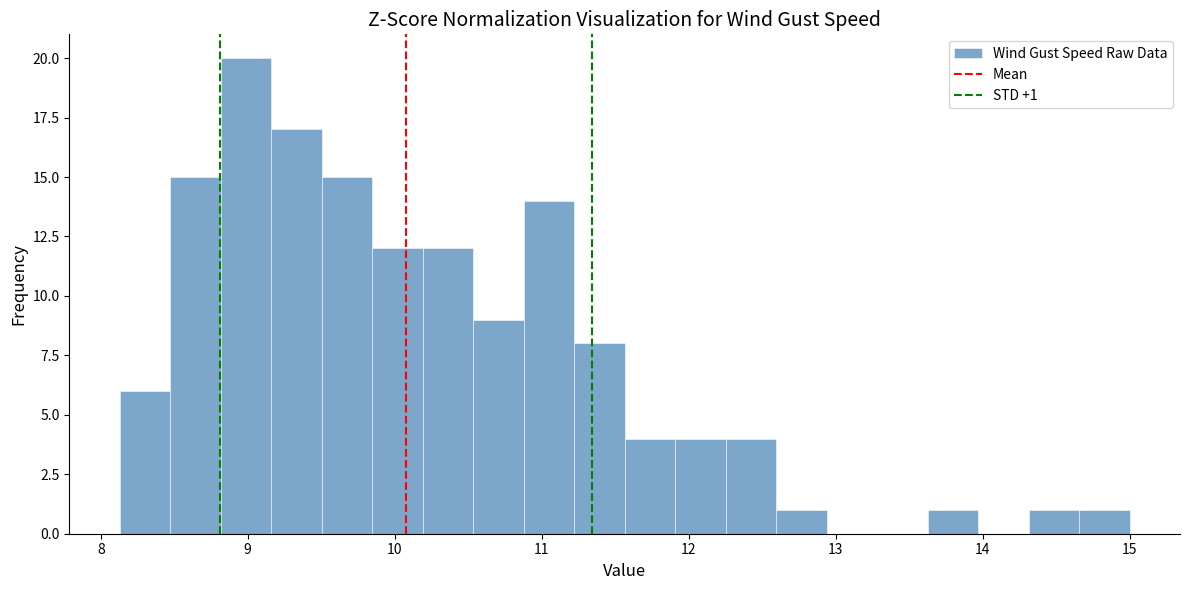

Around what value on the x-axis is the tallest bar? Give the approximate position of its centre, as read against the axis.

9.0